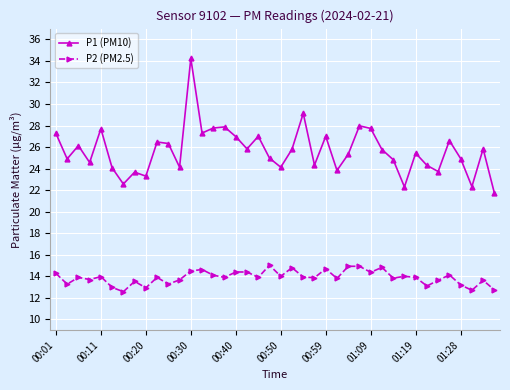

Which series has the largest total across all categories?

P1 (PM10)